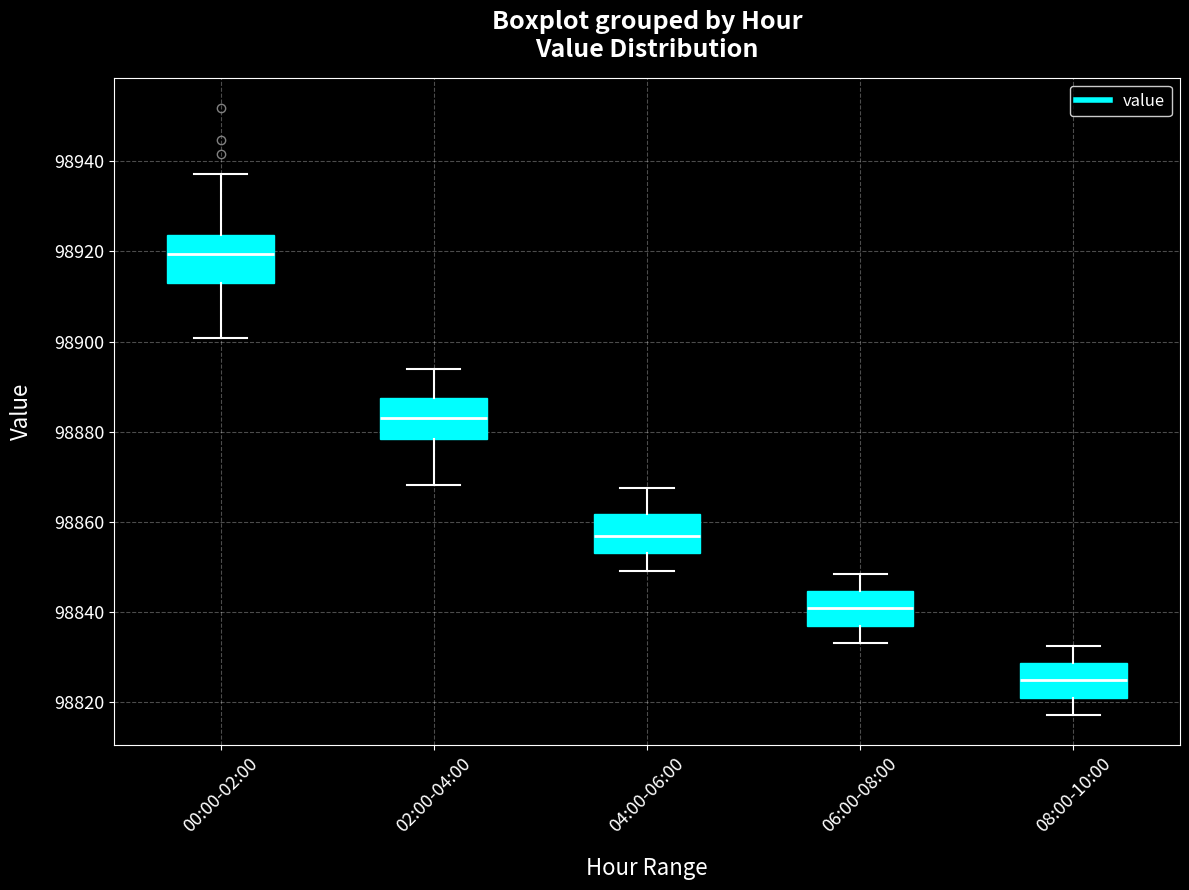

Reading left to right, transcribe this box plot: for each box, give where its median line is, the range the box spans, and where its two whiskers end, as read against the y-axis. The values are not printed on the chart, so give them approximately, as read against the axis.

00:00-02:00: median 98920, box 98912 to 98924, whiskers 98900 to 98938
02:00-04:00: median 98884, box 98878 to 98888, whiskers 98868 to 98894
04:00-06:00: median 98856, box 98852 to 98862, whiskers 98850 to 98868
06:00-08:00: median 98840, box 98836 to 98844, whiskers 98834 to 98848
08:00-10:00: median 98824, box 98820 to 98828, whiskers 98818 to 98832